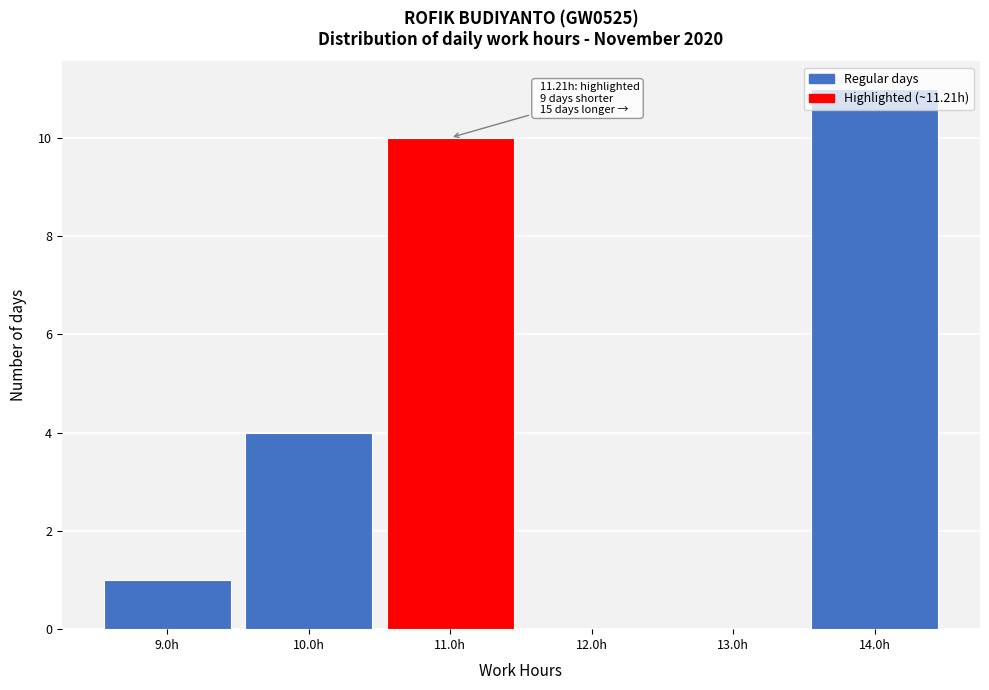

Over which range of the x-axis is the bar tallest?

13.5 to 14.5